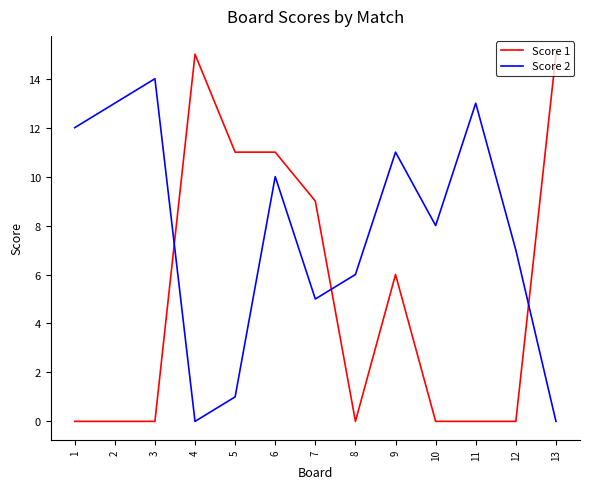

Between which two adjacent categories do Score 1 and Score 2 first intersect?

3 and 4